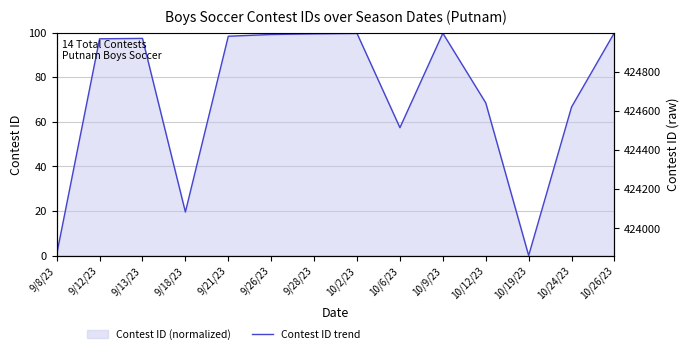

Is it true that the value at 10/24/23 is 96.4?

False